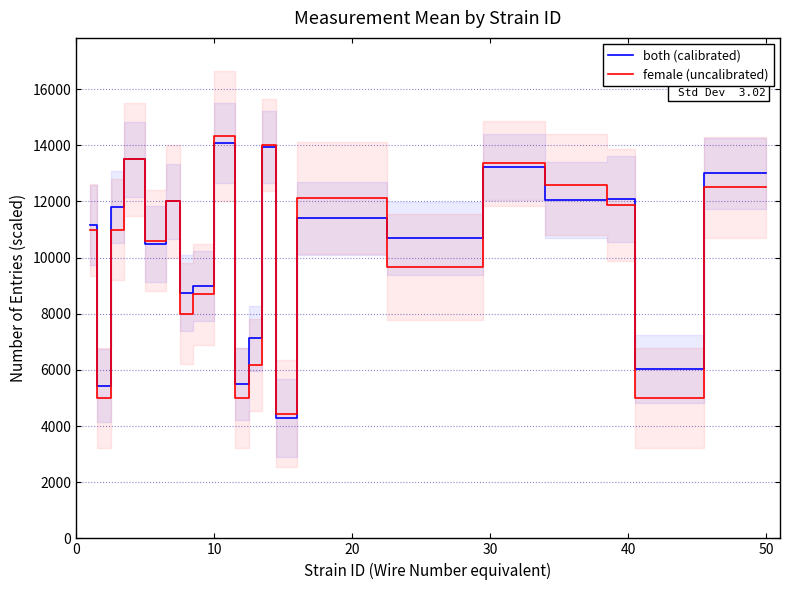

What is the average value of the female (uncalibrated) series?

10043.4